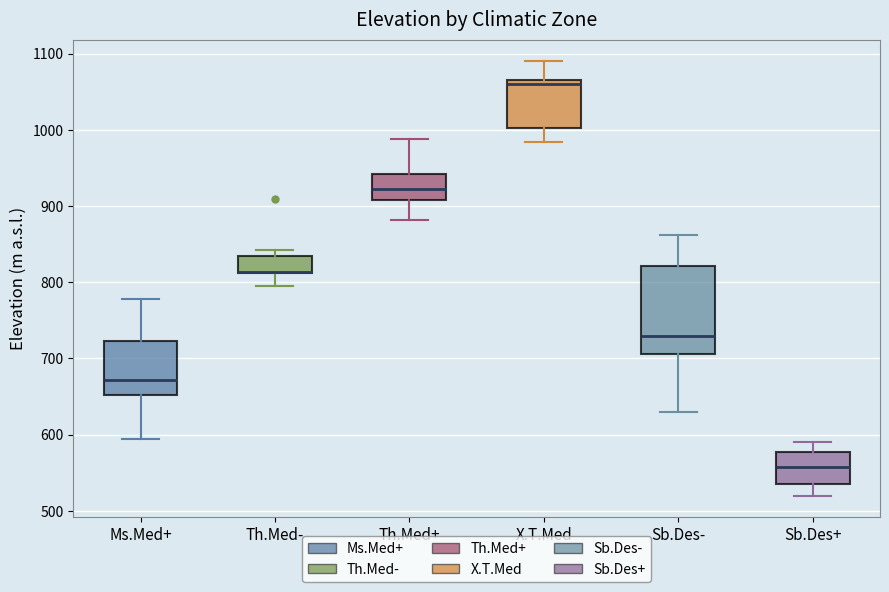

Where is the upper edge of the box for Th.Med- on the y-axis? The values are not printed on the chart, so give them approximately, as read against the axis.

830